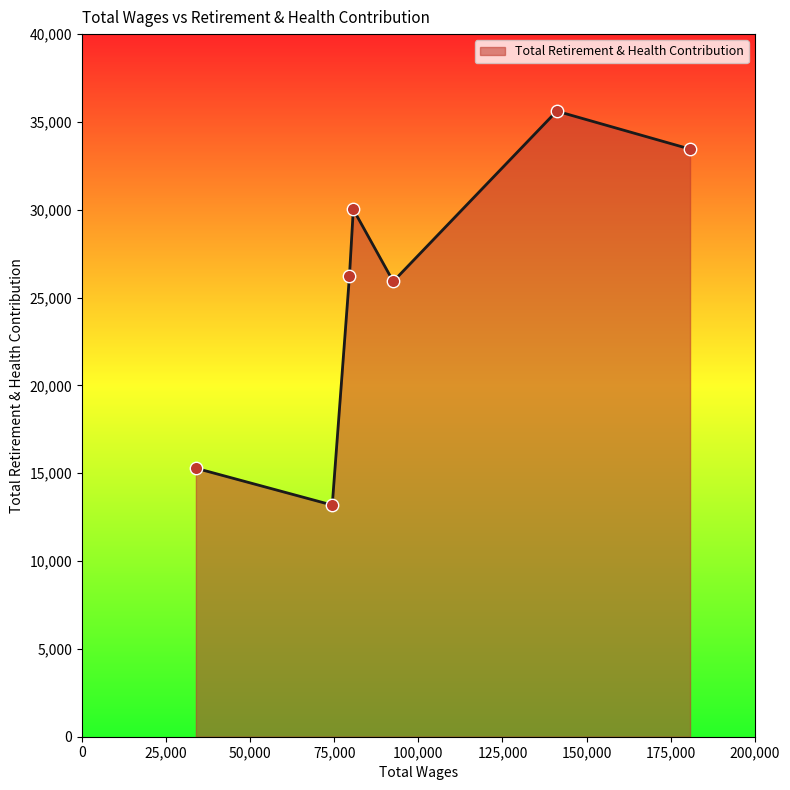

What is the sum of all values?

179724